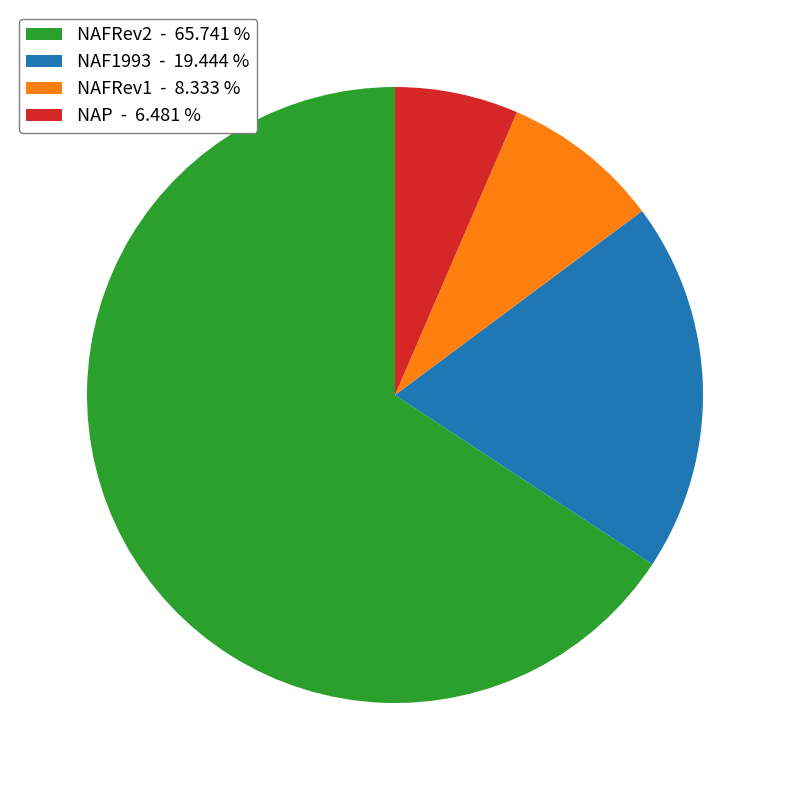

Do NAF1993 - 19.444 % and NAFRev2 - 65.741 % together represent more than half of the pie?

Yes